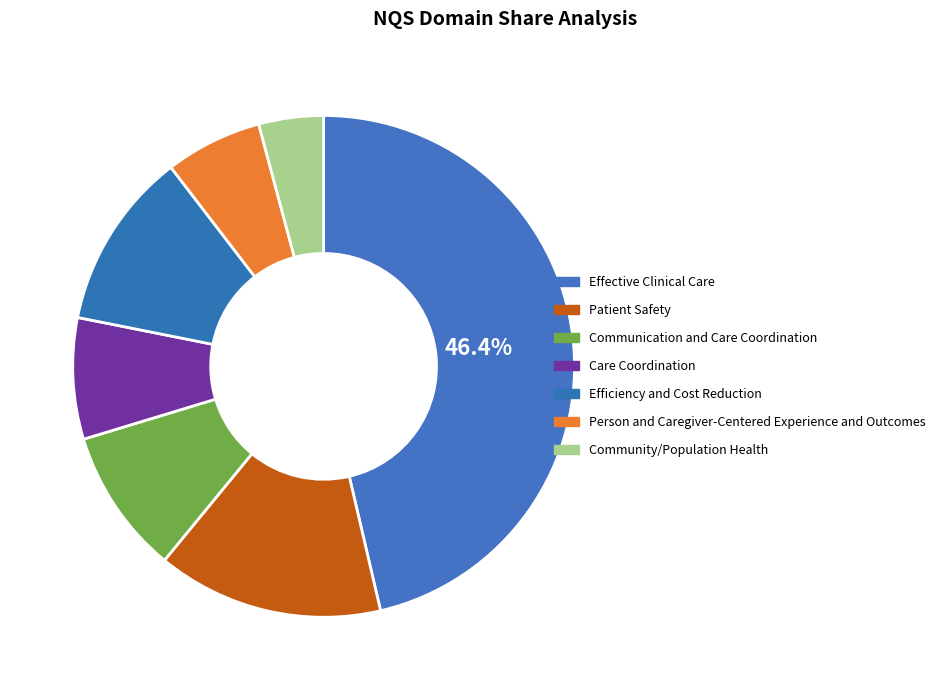

Which slice is the smallest?

Community/Population Health